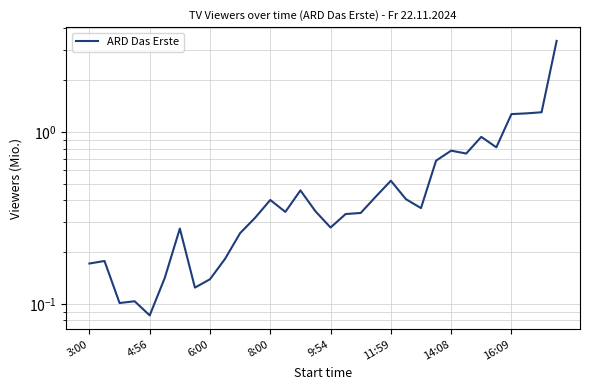

What is the smallest value displayed?

0.1